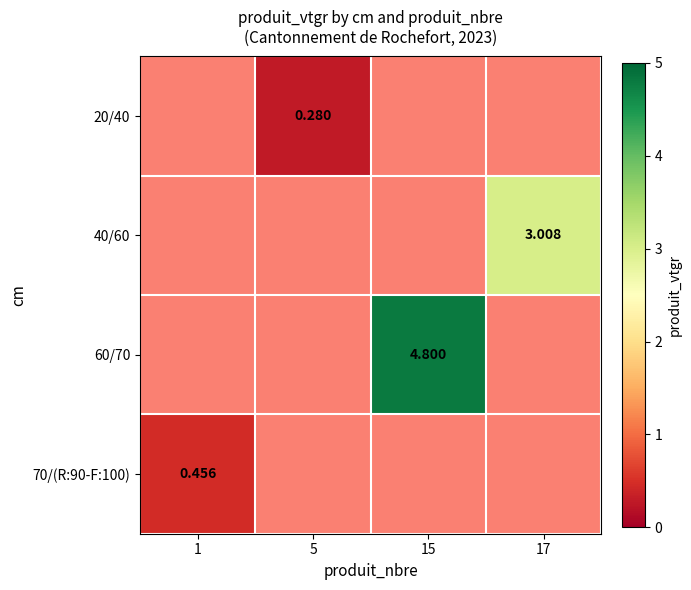

What is the smallest value displayed?

0.3